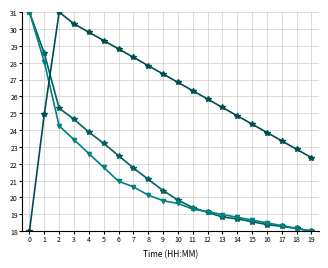

Does the chart have visible grid lines?

Yes